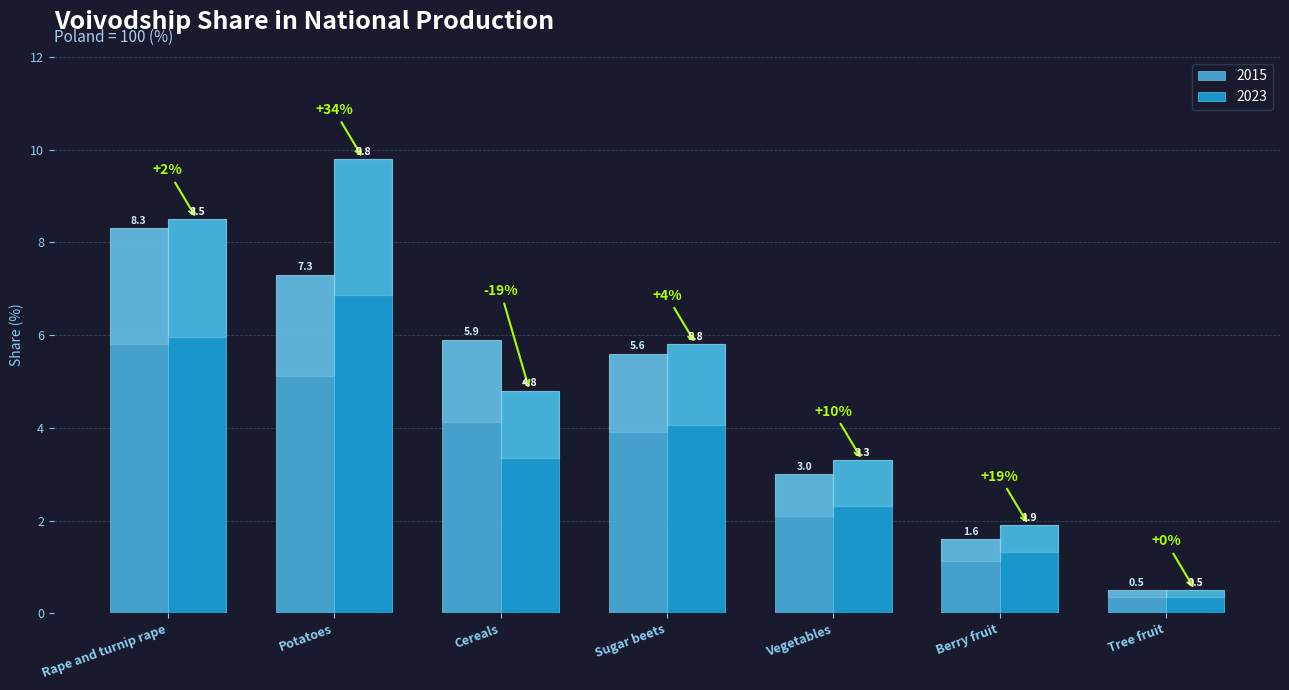

What is the sum of the 2015 values at Berry fruit and Tree fruit?

2.1